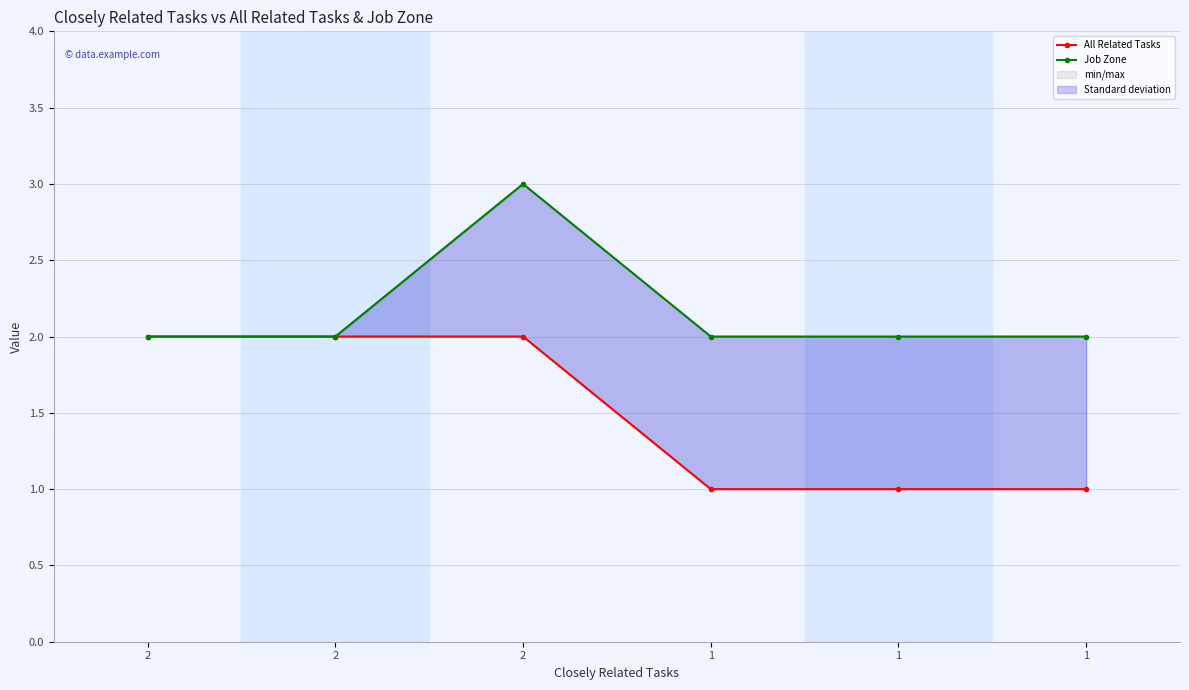

How many lines are shown in the chart?

2